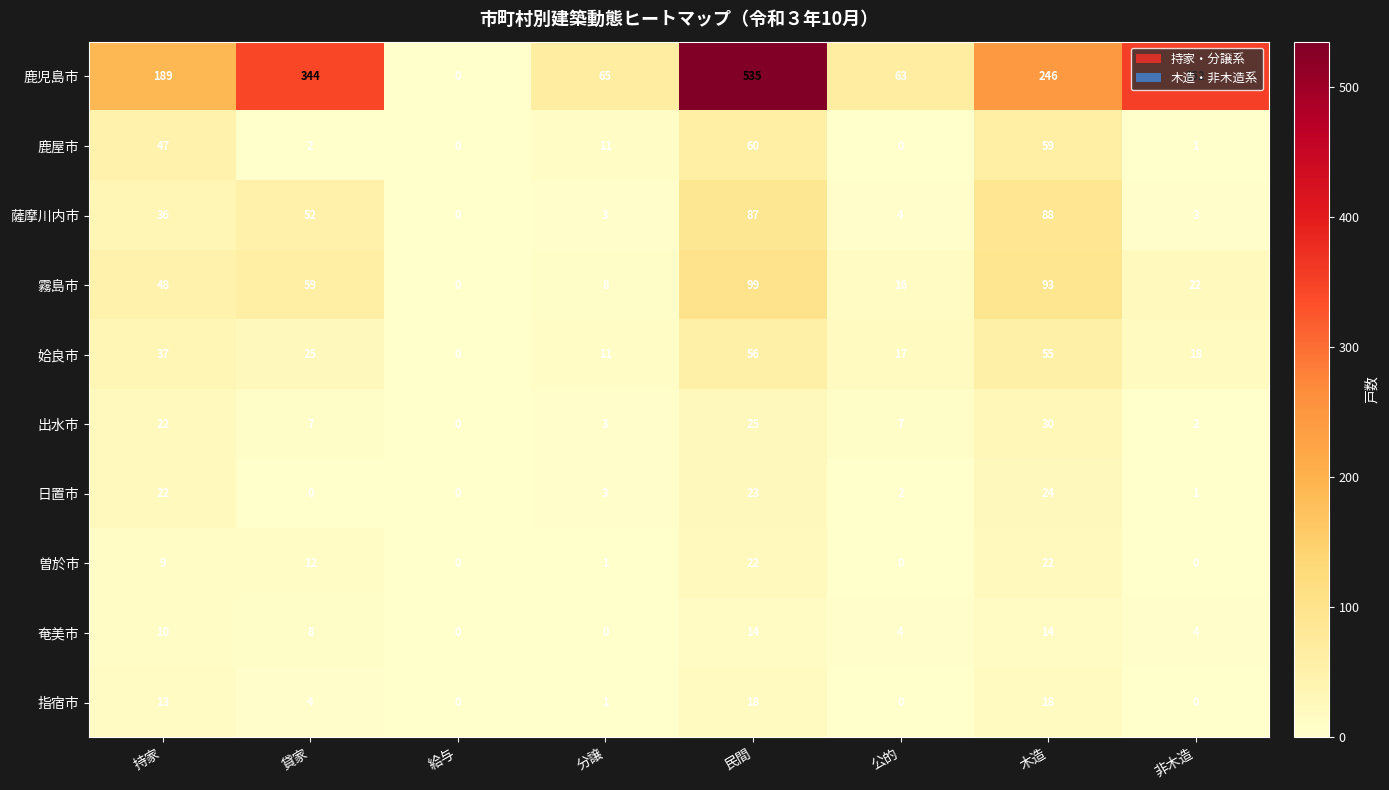

How many distinct data groups are displayed?

10